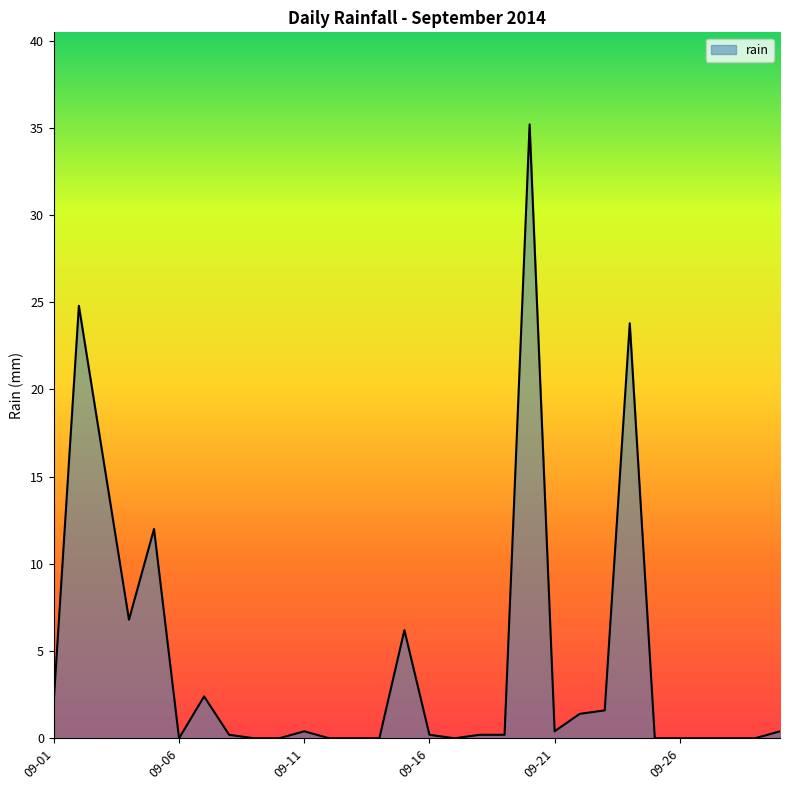

What is the greatest value displayed?

35.2